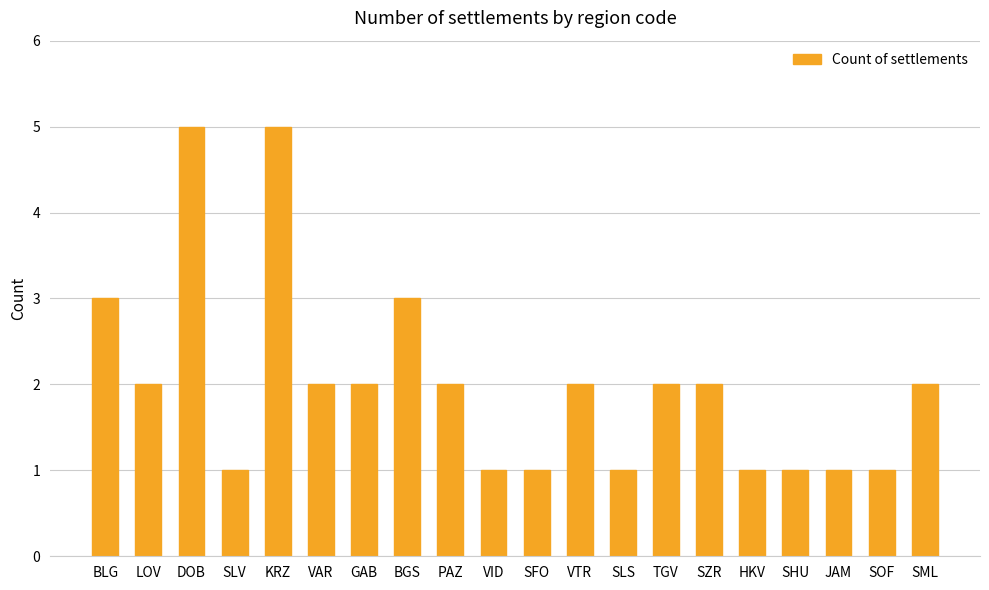

Approximately how many times larger is the value at SFO compared to SML?

0.5